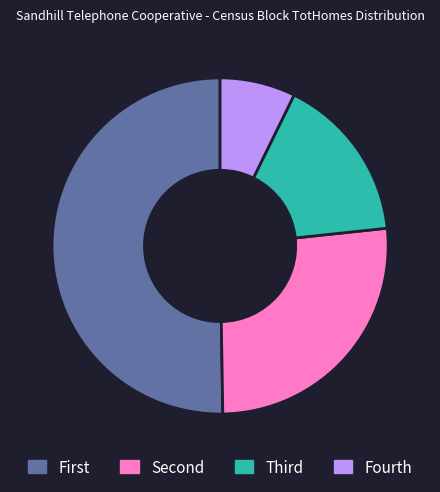

Is it true that Fourth is 7% of the pie?

True